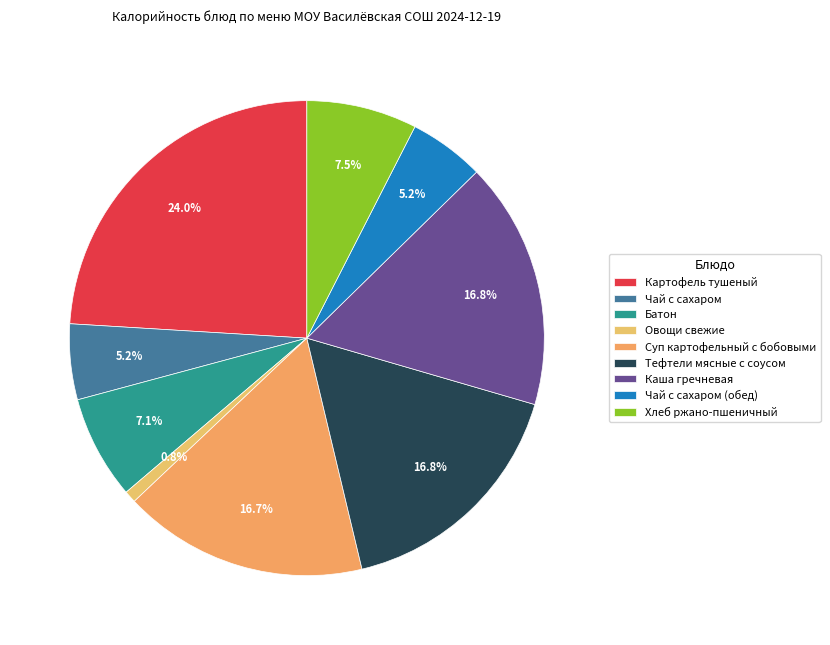

What is the total percentage of Картофель тушеный and Чай с сахаром?

29.2%